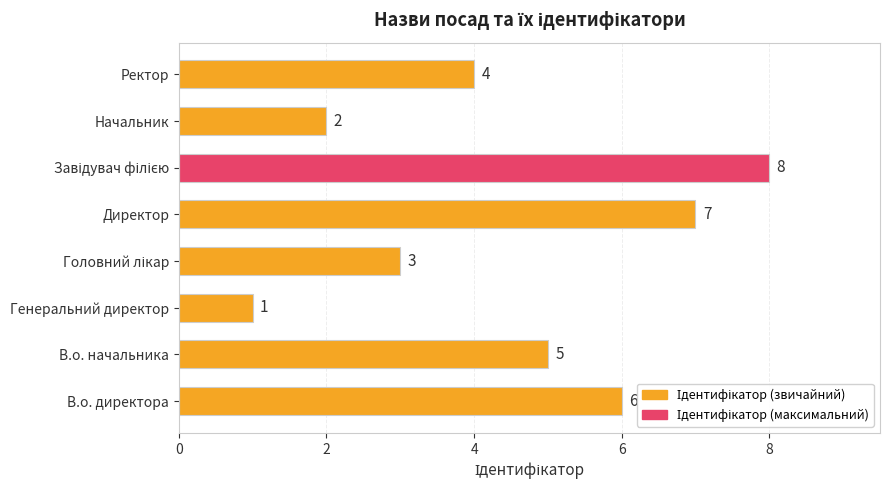

What is the difference between the second highest and minimum values?

6